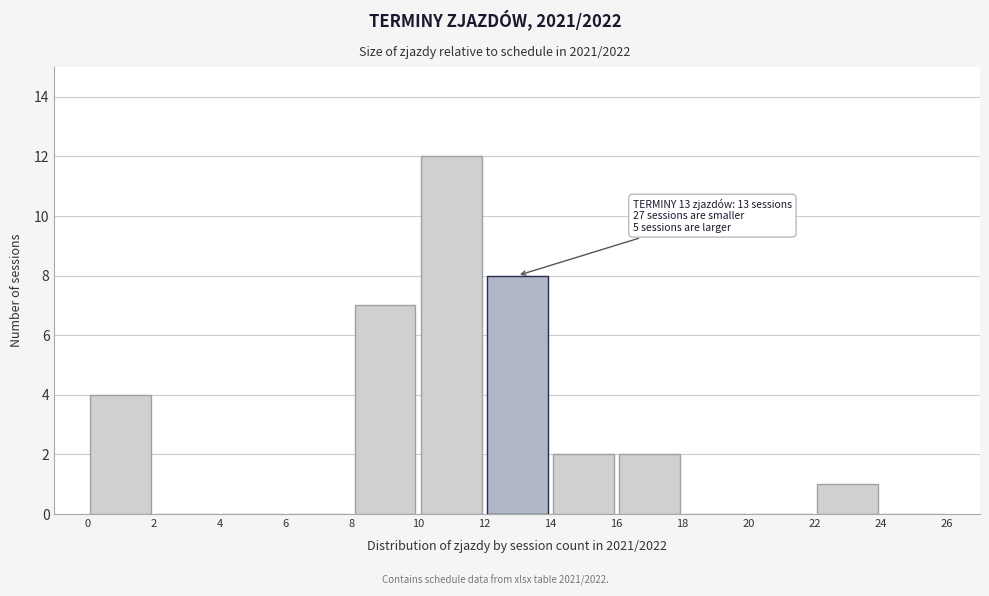

Which range on the x-axis has the tallest bar?

10 to 12